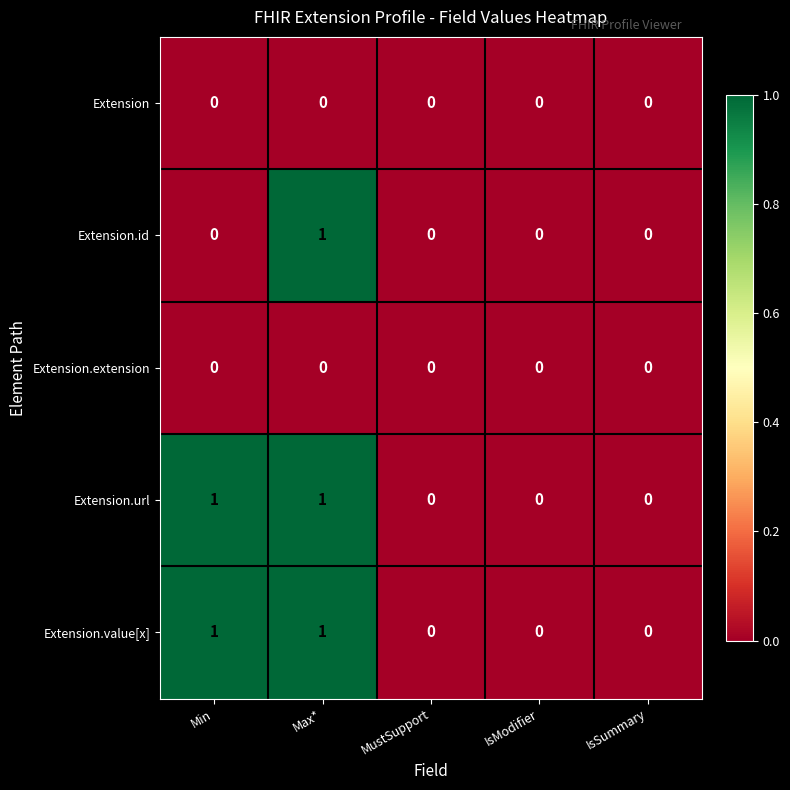

The value of Extension.id at MustSupport is 0. True or false?

True